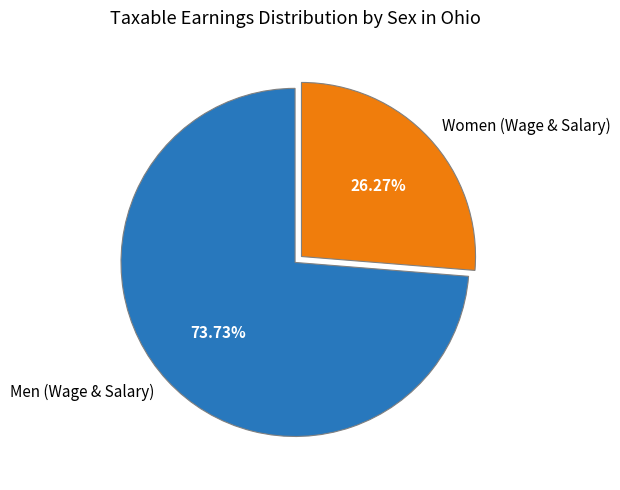

What is the smallest slice in the pie chart?

Women (Wage & Salary)